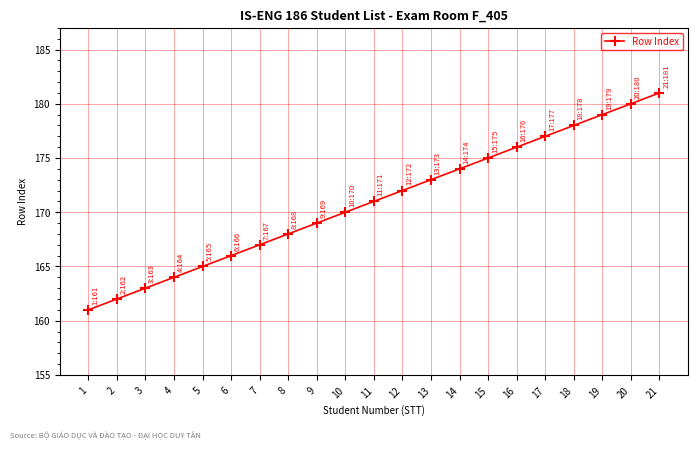

Rank the categories by value from highest to lowest.

21, 20, 19, 18, 17, 16, 15, 14, 13, 12, 11, 10, 9, 8, 7, 6, 5, 4, 3, 2, 1